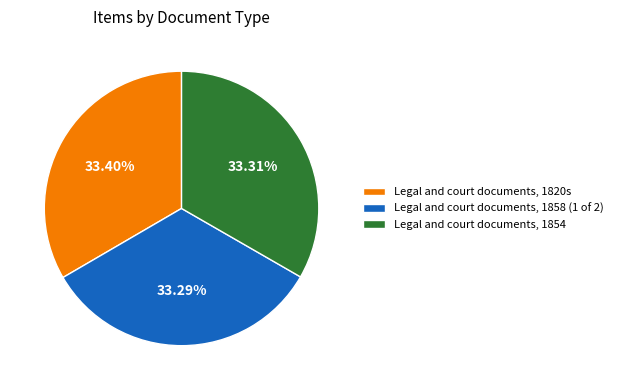

What is the ratio of the value at Legal and court documents, 1858 (1 of 2) to the value at Legal and court documents, 1854?

1.0